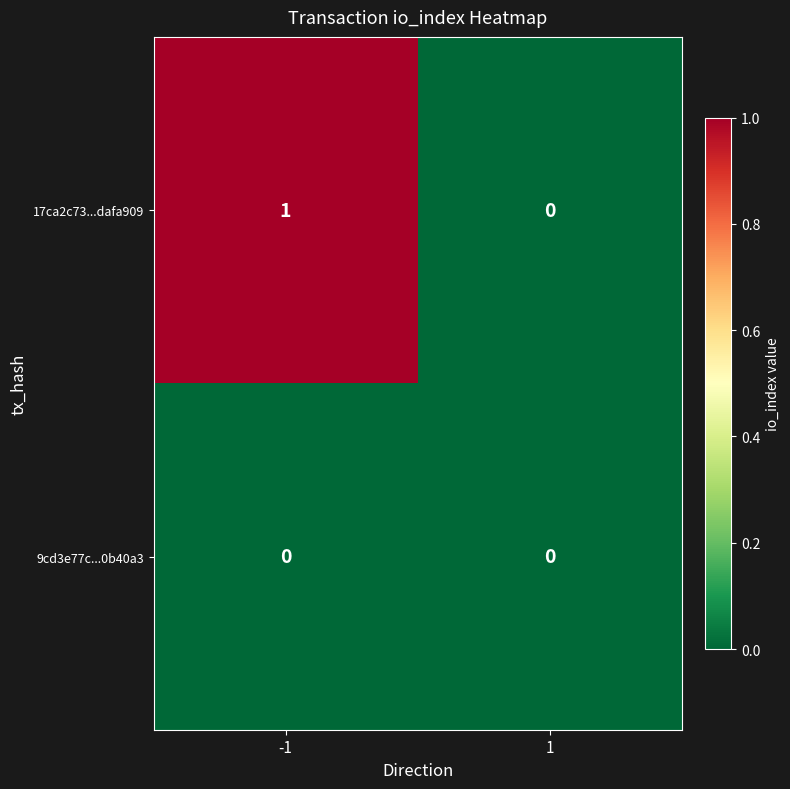

Reading right to left, transcribe all the data shown in this chart.

17ca2c73...dafa909: 0	1
9cd3e77c...0b40a3: 0	0